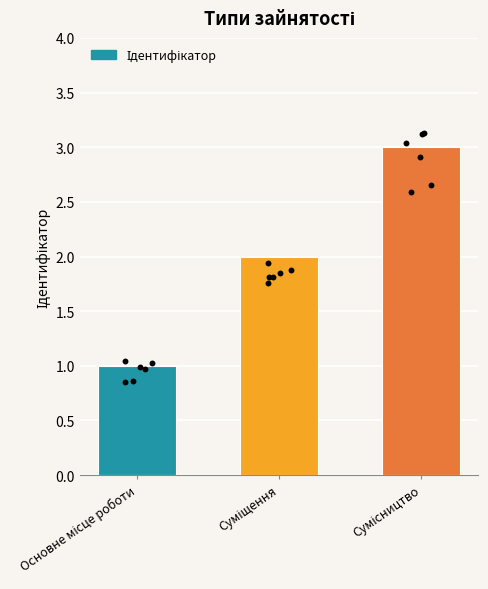

What is the ratio of the value at Основне місце роботи to the value at Суміщення?

0.5